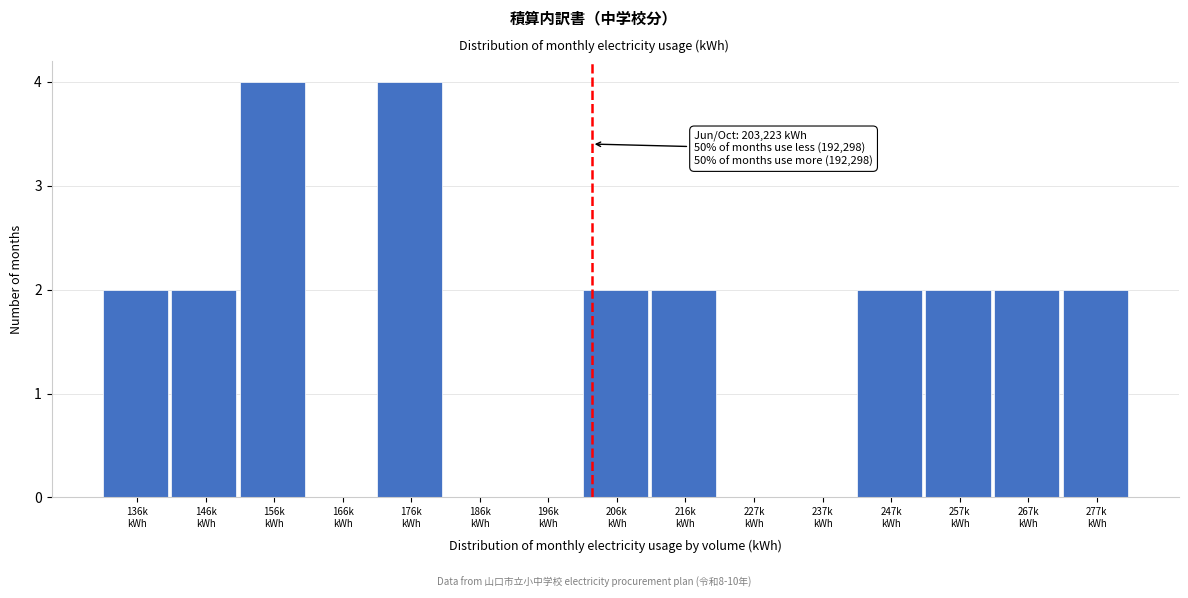

What is the sum of all values?

24